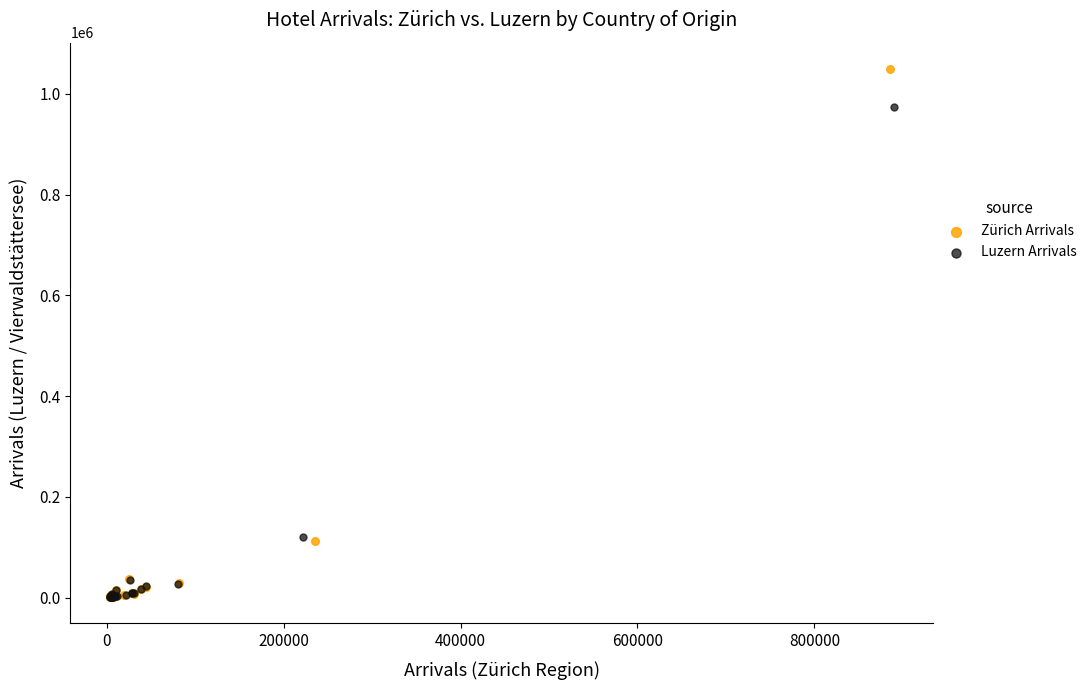

Which series has the widest spread of Y values?

Zürich Arrivals